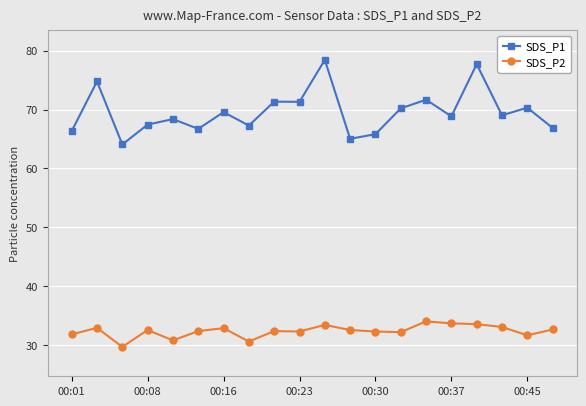

At how many categories does at least one series exceed 77?

2